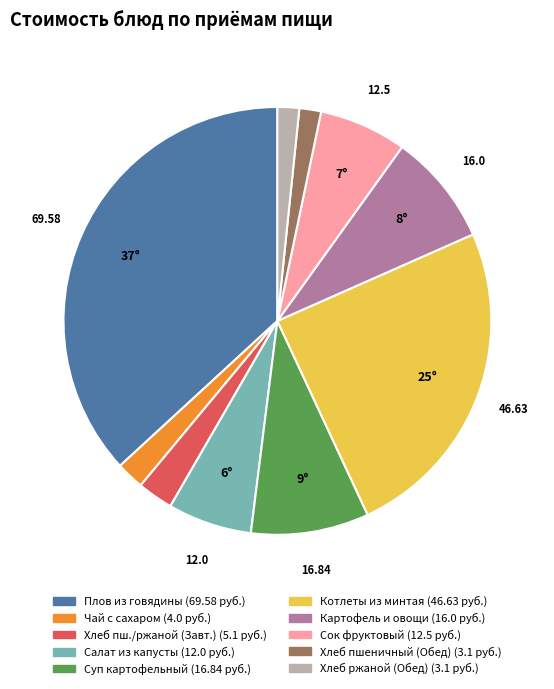

How many segments does this pie chart have?

10